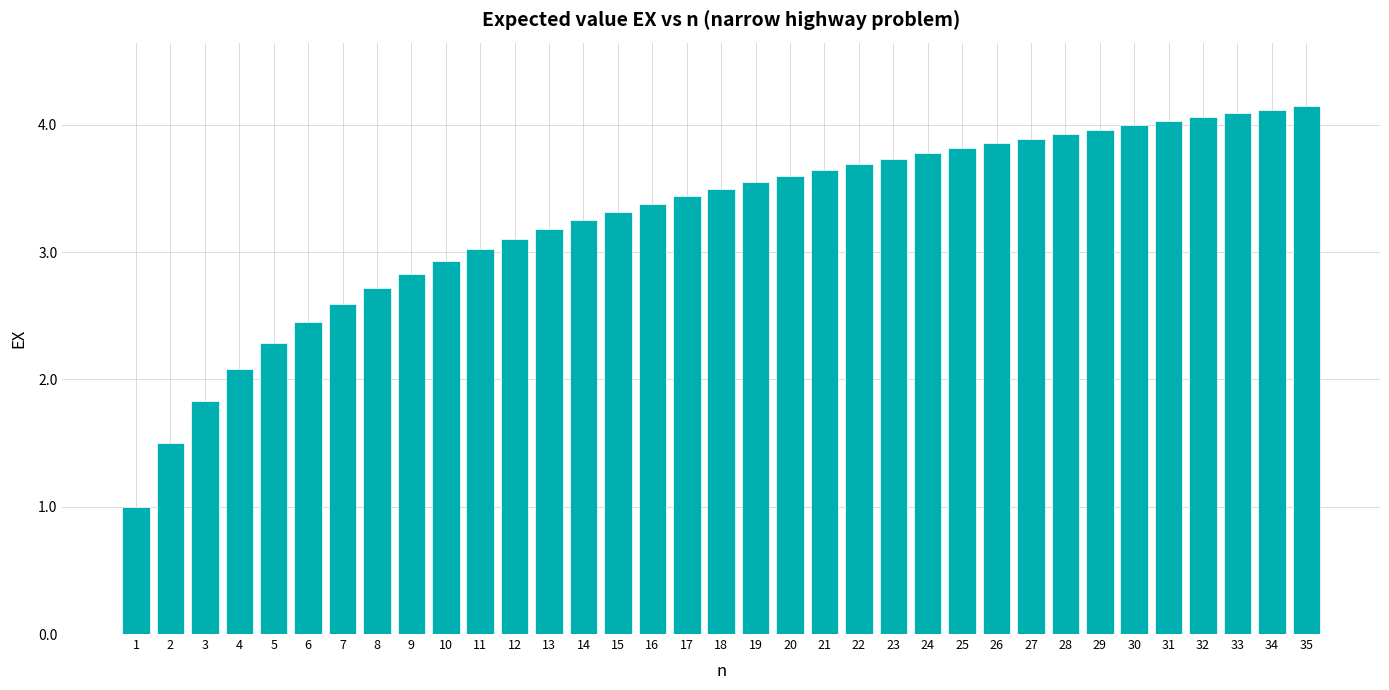

Is it true that the value at 13 is 3.2?

True